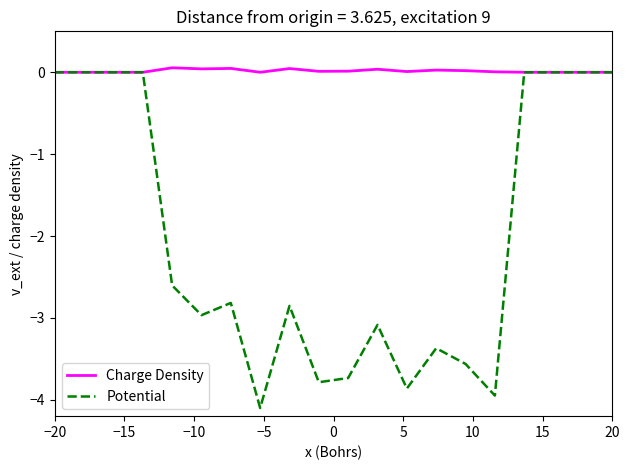

Which series has the largest range (max minus min)?

Potential